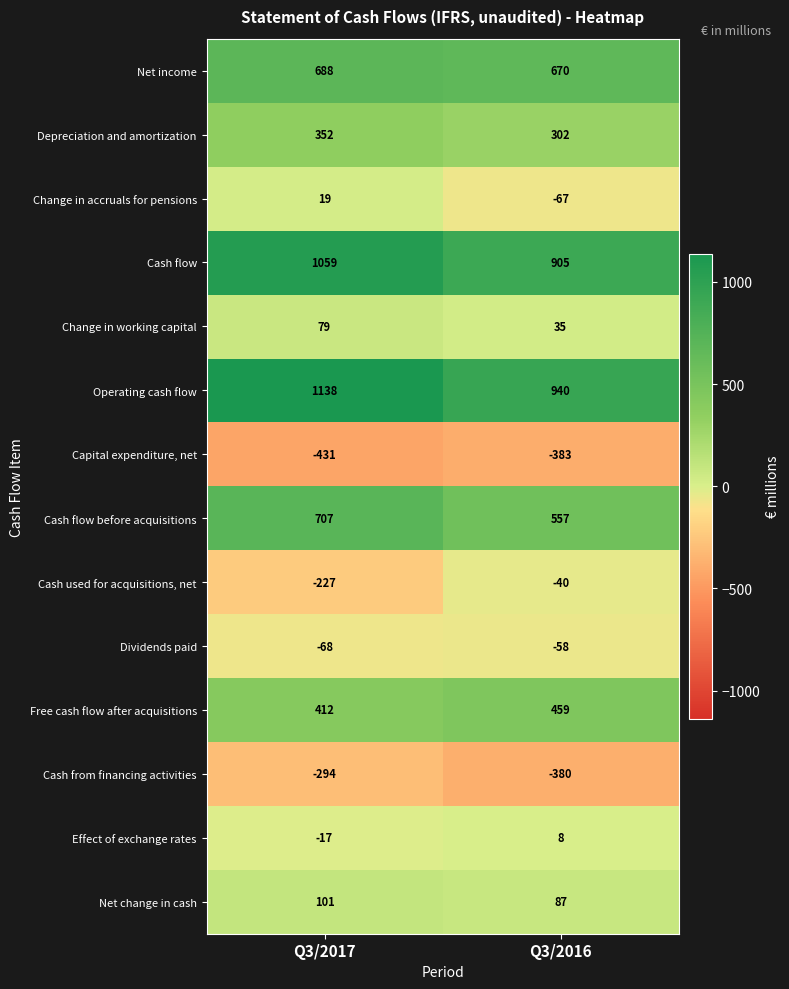

What is the maximum value shown in the chart?

1138